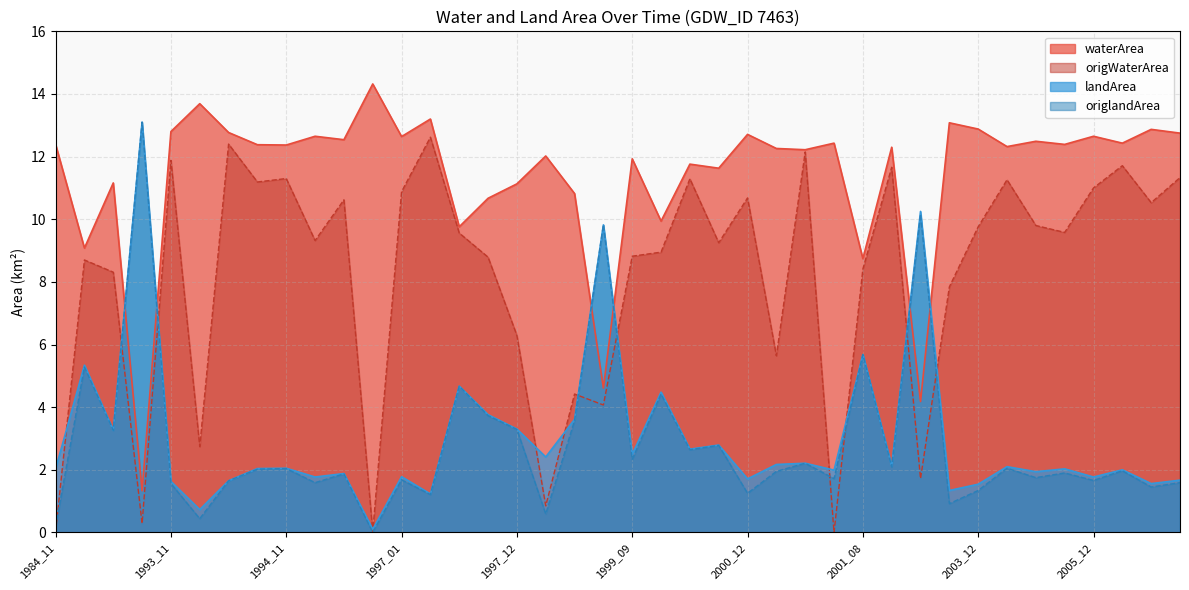

How many times do waterArea and origlandArea cross each other?

6